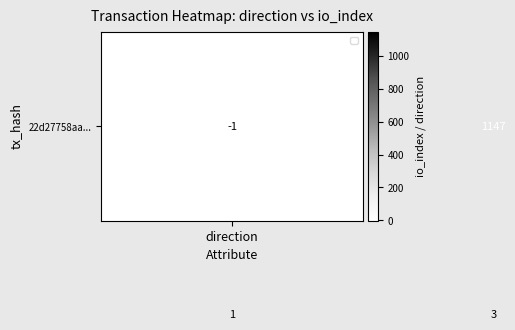

What is the greatest value displayed?

1147